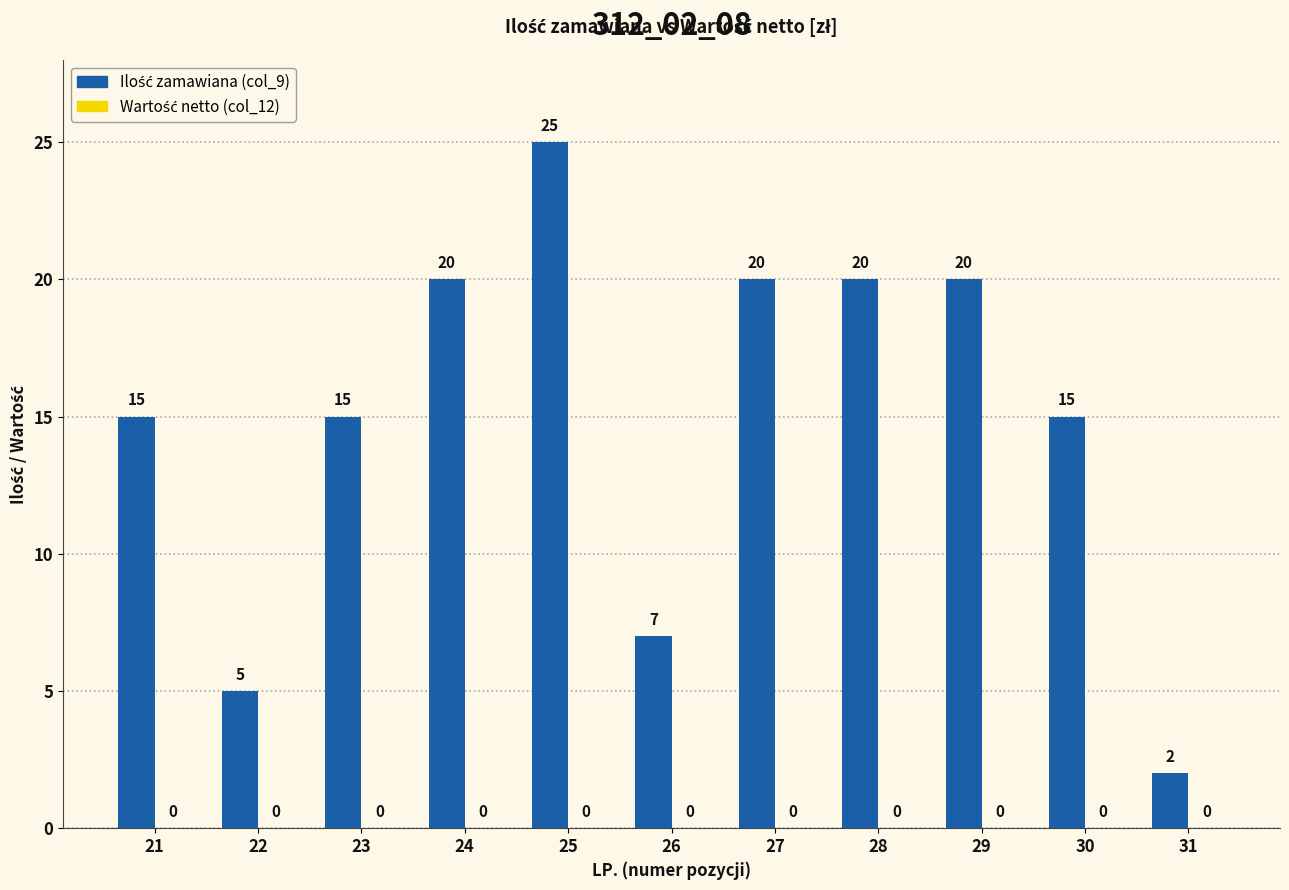

What is the value of the 1st bar from the left?

15